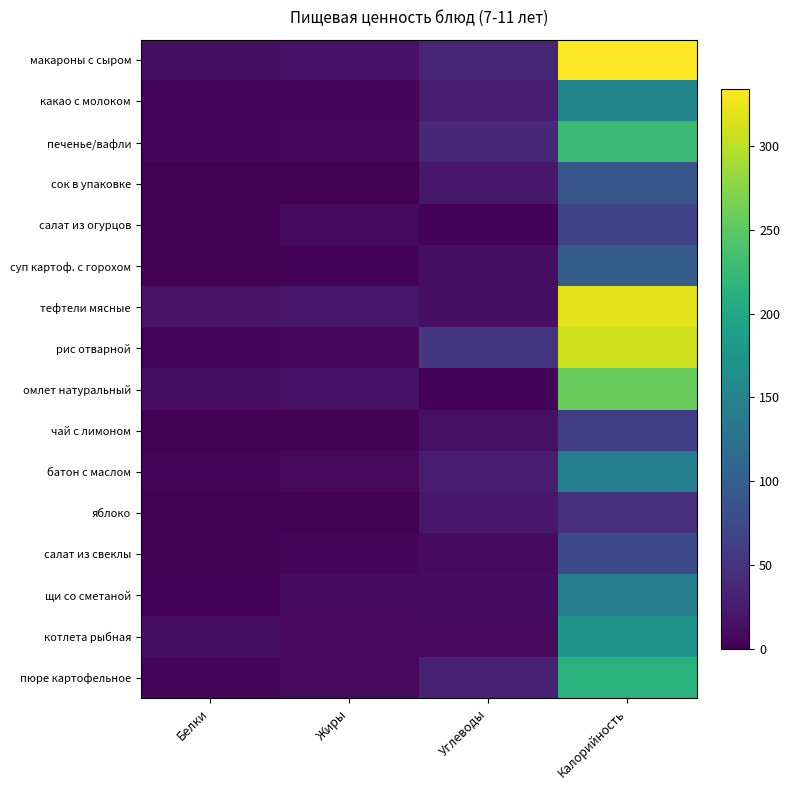

Reading left to right, transcribe all the data shown in this chart.

макароны с сыром: Белки=13.5	Жиры=15.9	Углеводы=34.1	Калорийность=334.0
какао с молоком: Белки=4.6	Жиры=3.9	Углеводы=25.9	Калорийность=153.9
печенье/вафли: Белки=4.4	Жиры=7.1	Углеводы=36.8	Калорийность=228.0
сок в упаковке: Белки=0.0	Жиры=0.0	Углеводы=22.0	Калорийность=90.0
салат из огурцов: Белки=0.7	Жиры=10.1	Углеводы=3.0	Калорийность=67.3
суп картоф. с горохом: Белки=2.3	Жиры=3.9	Углеводы=13.6	Калорийность=98.8
тефтели мясные: Белки=17.4	Жиры=21.3	Углеводы=14.3	Калорийность=318.5
рис отварной: Белки=5.2	Жиры=6.8	Углеводы=53.7	Калорийность=310.2
омлет натуральный: Белки=13.4	Жиры=15.8	Углеводы=3.5	Калорийность=255.8
чай с лимоном: Белки=0.1	Жиры=0.0	Углеводы=15.3	Калорийность=61.6
батон с маслом: Белки=4.6	Жиры=8.6	Углеводы=26.3	Калорийность=144.0
яблоко: Белки=0.4	Жиры=0.4	Углеводы=21.3	Калорийность=45.0
салат из свеклы: Белки=1.4	Жиры=5.1	Углеводы=9.5	Калорийность=75.0
щи со сметаной: Белки=3.2	Жиры=9.8	Углеводы=11.4	Калорийность=142.9
котлета рыбная: Белки=13.2	Жиры=8.9	Углеводы=8.5	Калорийность=174.5
пюре картофельное: Белки=4.2	Жиры=8.1	Углеводы=31.1	Калорийность=213.9